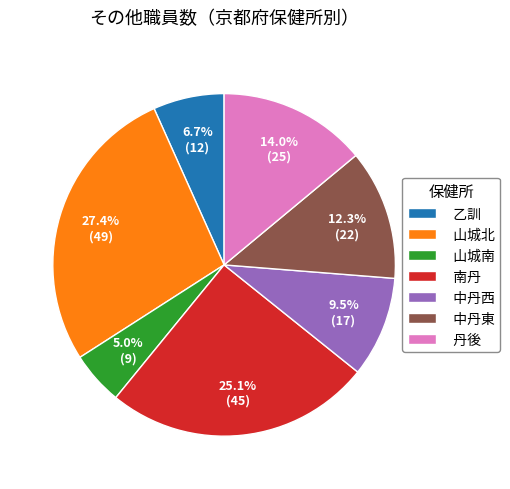

What is the largest slice in the pie chart?

山城北